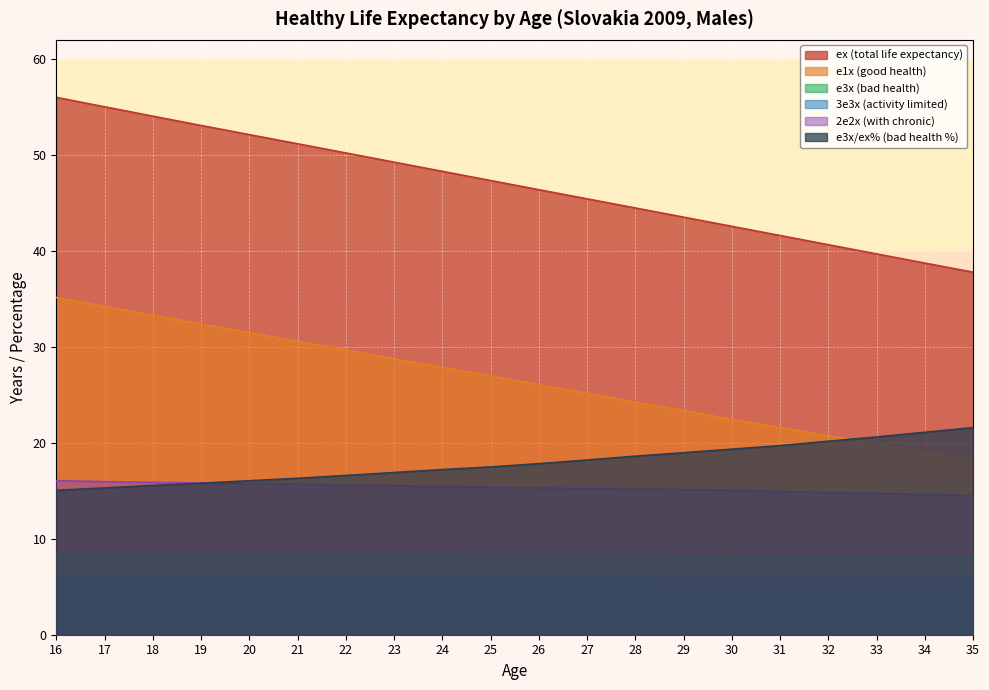

Where is e1x (good health) nearest to the value 26?

26